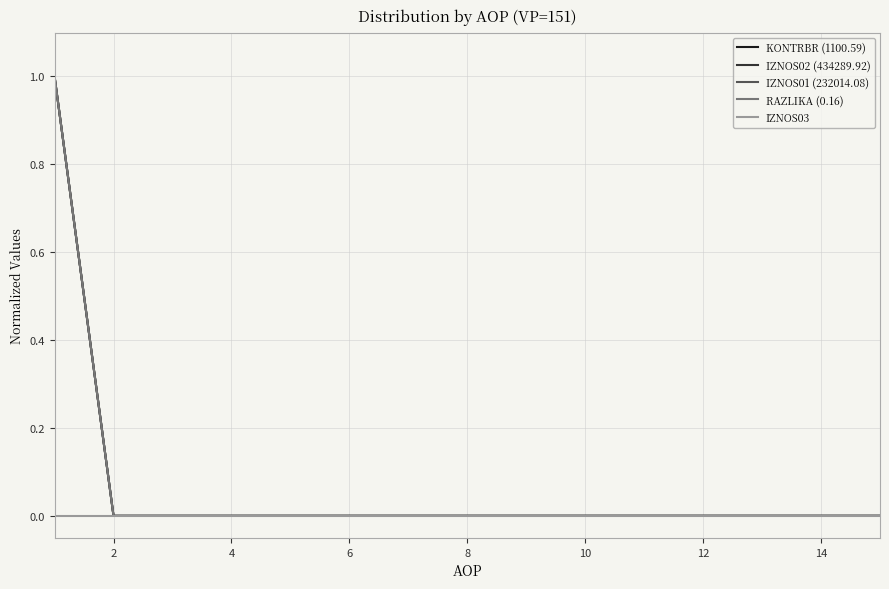

Does the chart display data point markers on the line(s)?

No